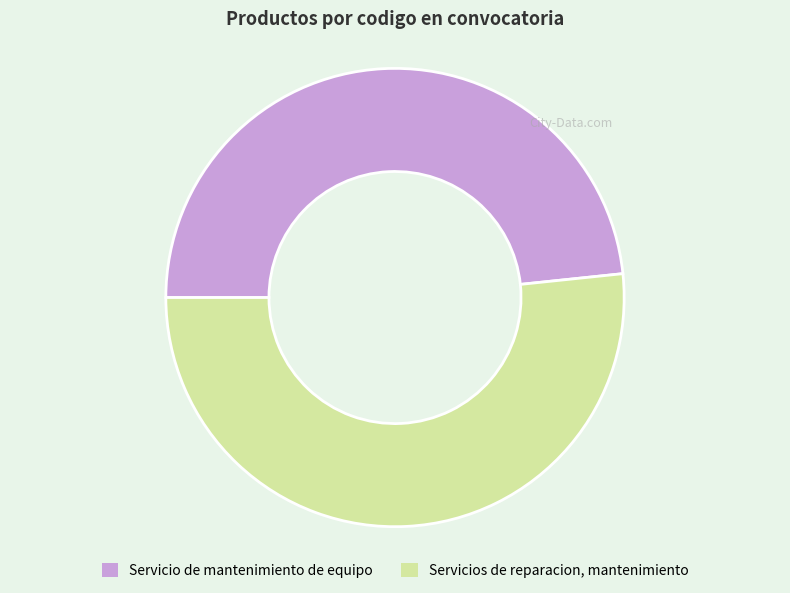

Combined, do Servicio de mantenimiento de equipo and Servicios de reparacion, mantenimiento account for over 50%?

Yes